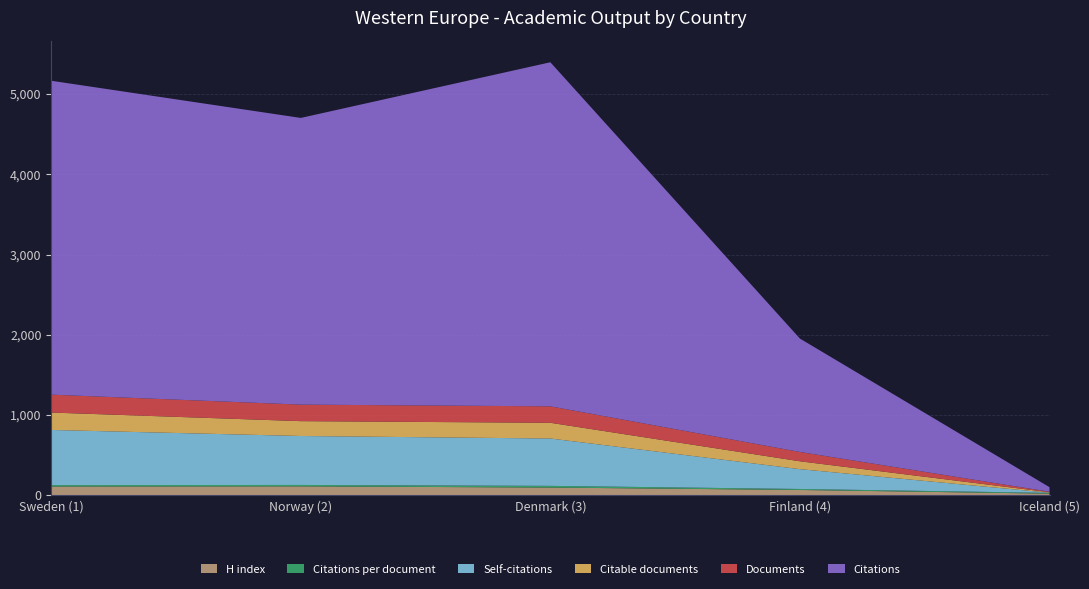

Reading right to left, transcribe all the data shown in this chart.

H index: Iceland (5)=21.0	Finland (4)=67.0	Denmark (3)=97.0	Norway (2)=112.0	Sweden (1)=110.0
Citations per document: Iceland (5)=9.5	Finland (4)=12.2	Denmark (3)=20.9	Norway (2)=17.3	Sweden (1)=17.5
Self-citations: Iceland (5)=2.0	Finland (4)=247.0	Denmark (3)=590.0	Norway (2)=610.0	Sweden (1)=687.0
Citable documents: Iceland (5)=6.0	Finland (4)=98.0	Denmark (3)=196.0	Norway (2)=185.0	Sweden (1)=217.0
Documents: Iceland (5)=6.0	Finland (4)=116.0	Denmark (3)=205.0	Norway (2)=206.0	Sweden (1)=223.0
Citations: Iceland (5)=57.0	Finland (4)=1413.0	Denmark (3)=4287.0	Norway (2)=3572.0	Sweden (1)=3911.0